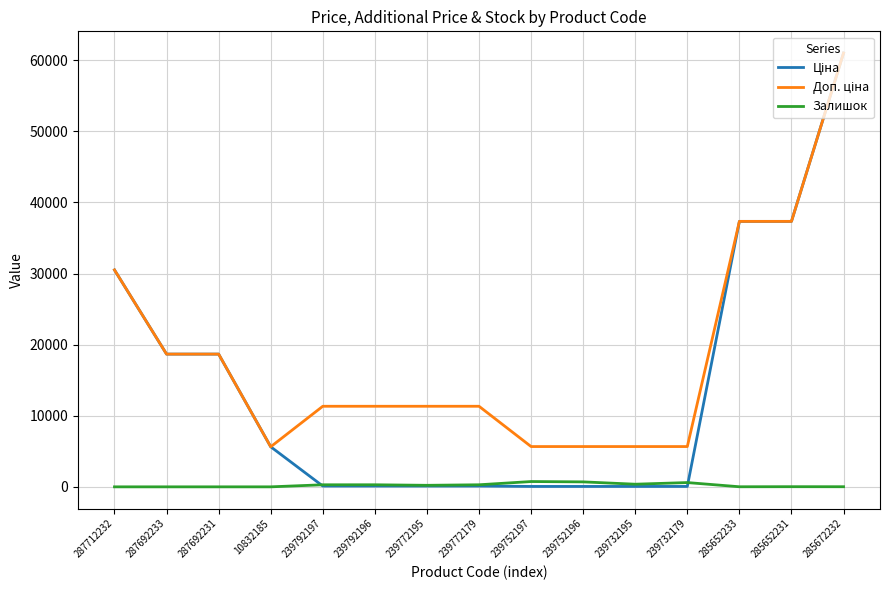

What is the greatest value displayed?

61024.7